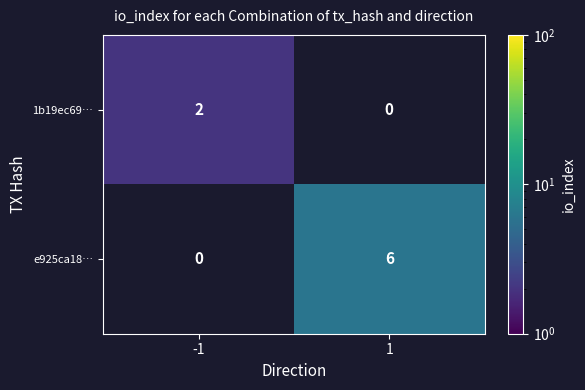

What is the difference between the maximum and minimum values in the e925ca18… series?

6